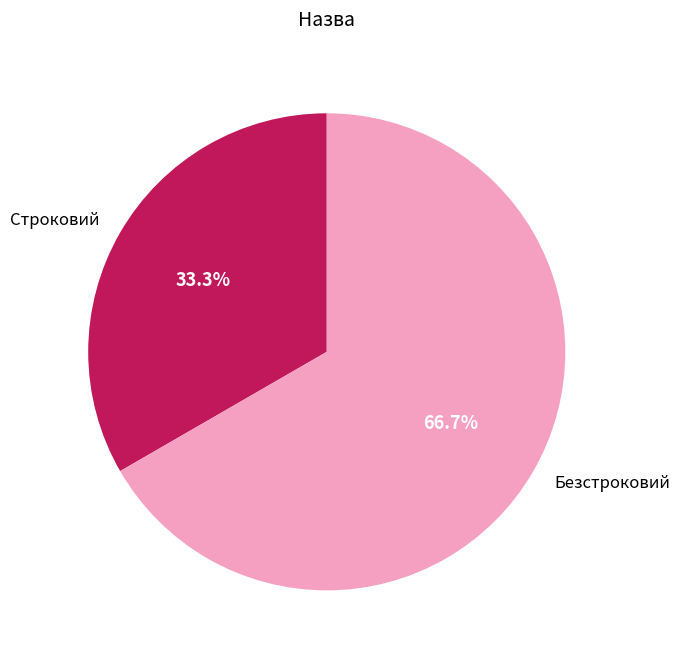

To the nearest percent, what is the difference between the largest and smallest slice percentages?

33%